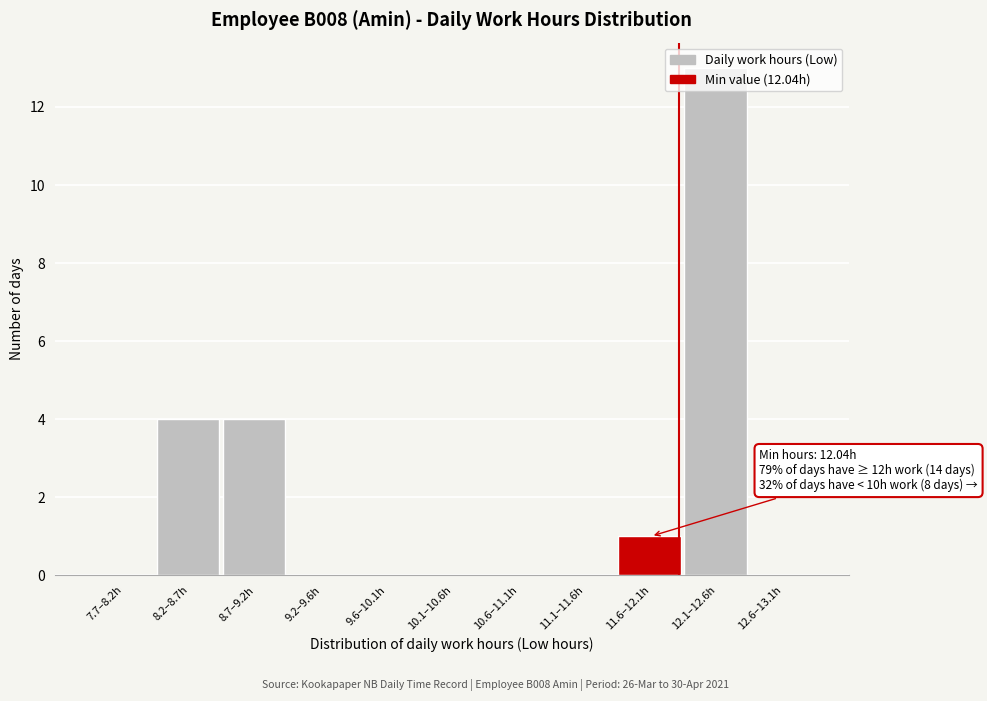

What is the maximum value shown in the chart?

13